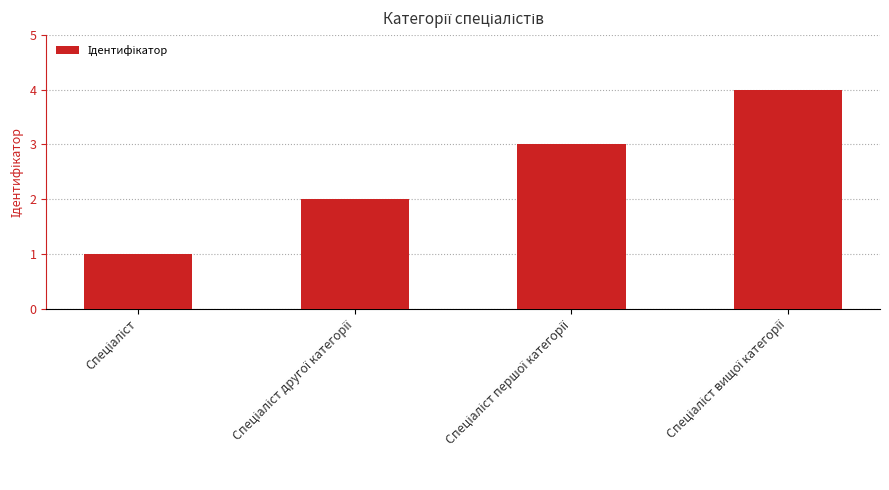

What is the sum of all values?

10